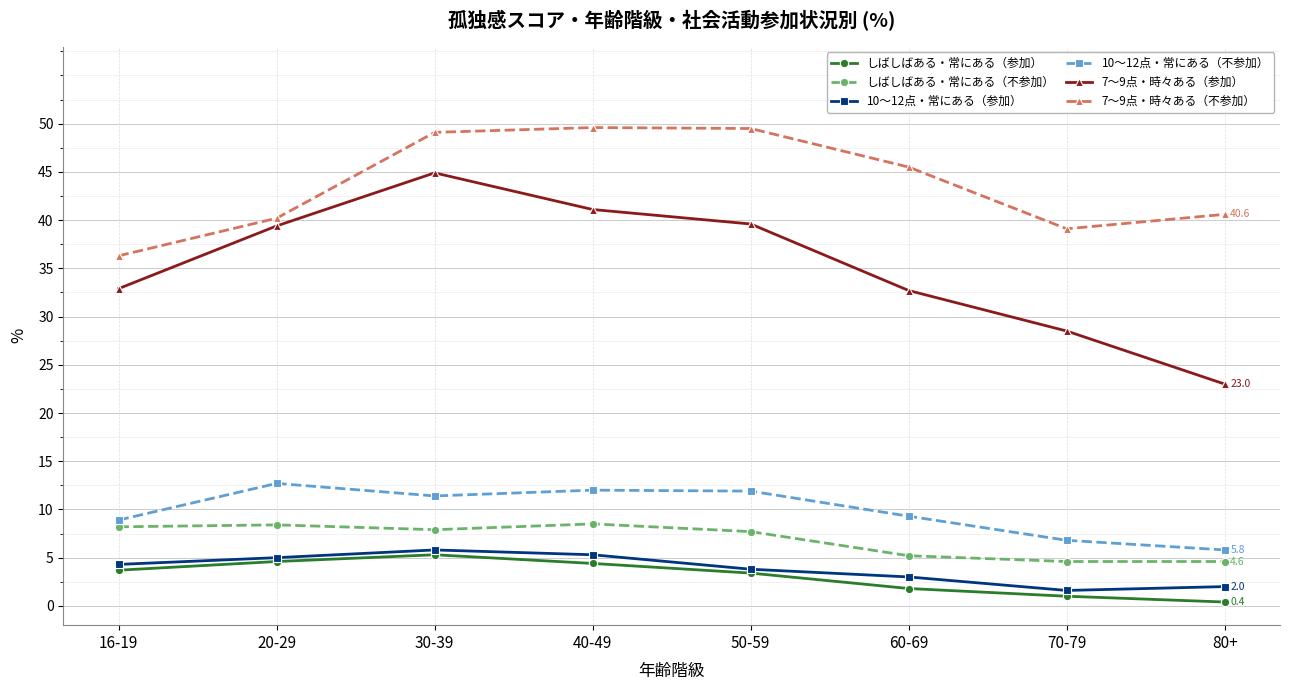

True or false: 7〜9点・時々ある（参加） and 10〜12点・常にある（不参加） cross at least once.

False